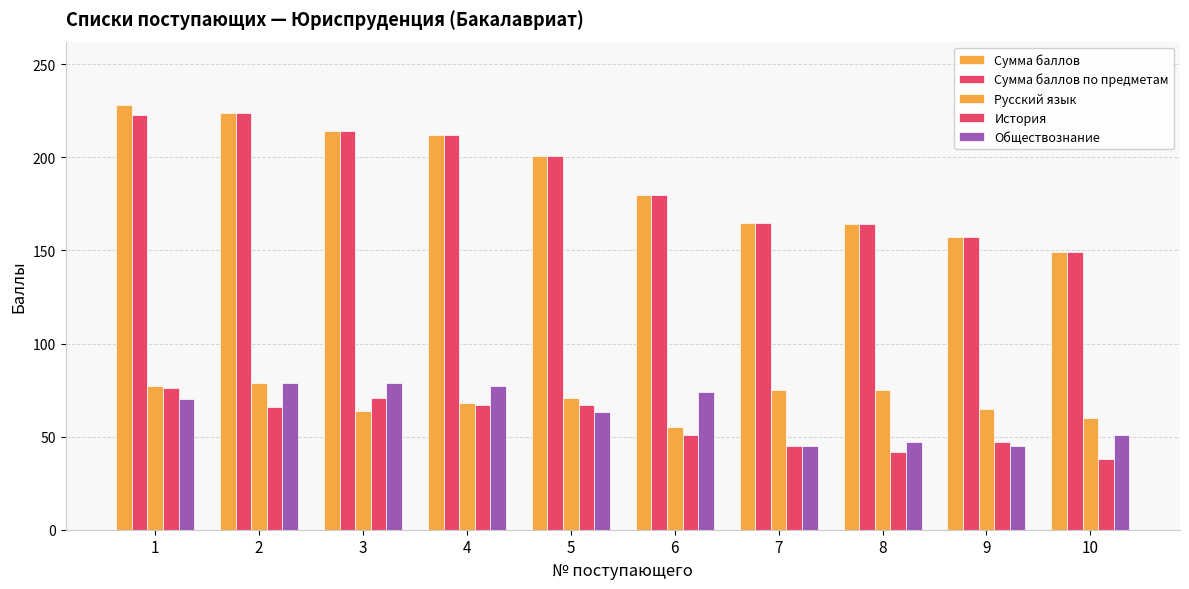

Which series changed the most between 1 and 3?

Сумма баллов